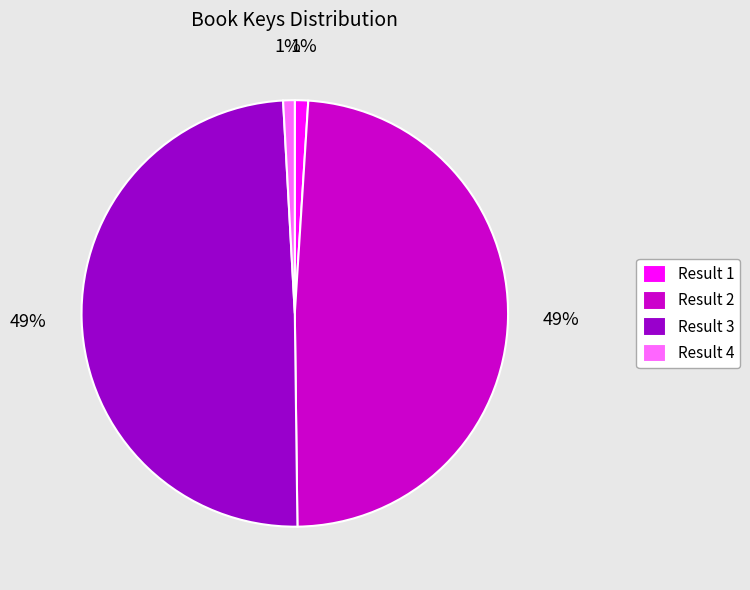

Count the number of slices in the pie.

4